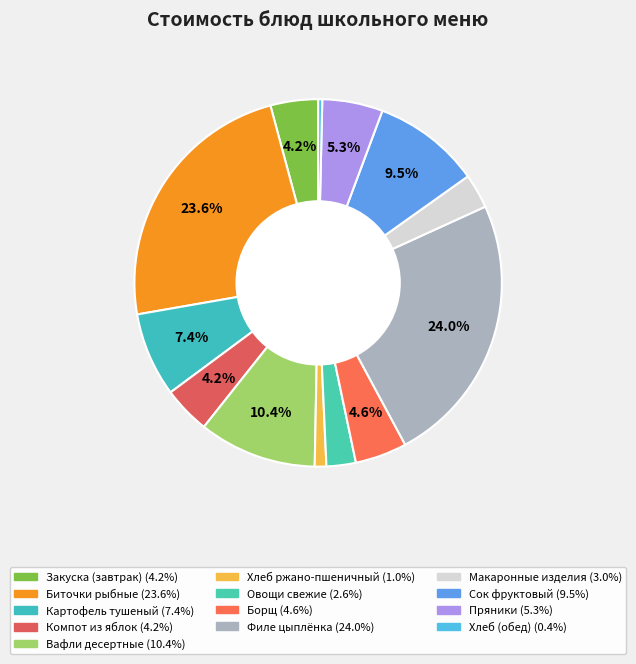

To the nearest percent, what is the average slice percentage?

8%